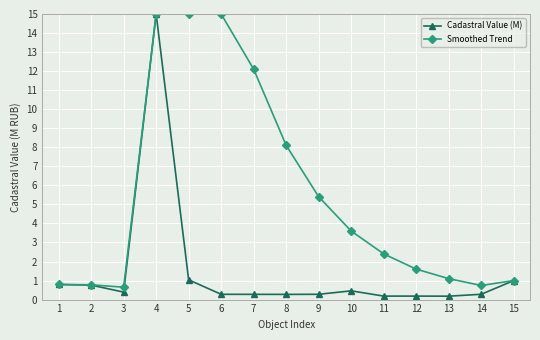

List the series in order of their overall mean, highest first.

Smoothed Trend, Cadastral Value (M)